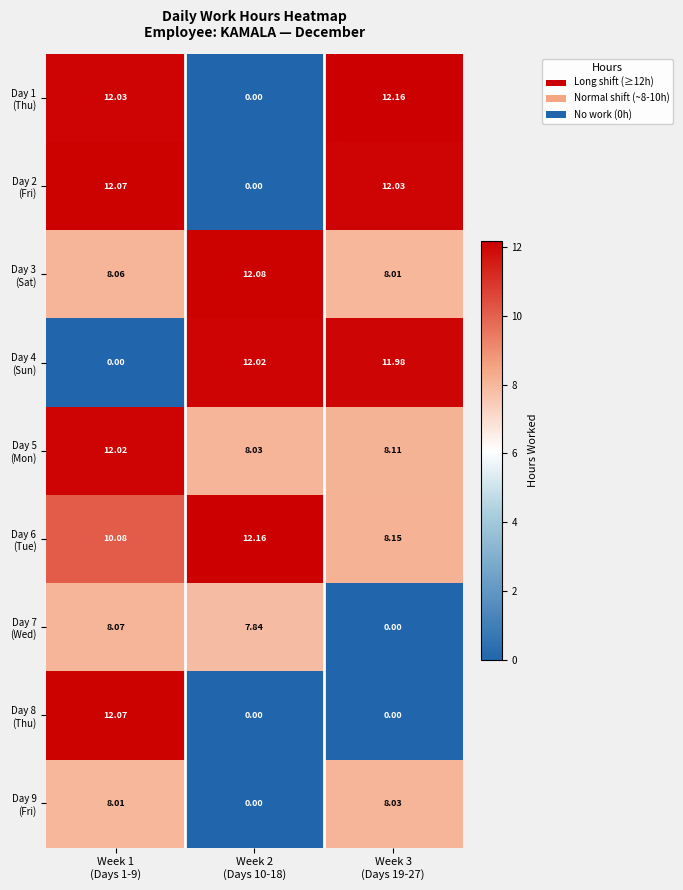

At how many categories does at least one series exceed 3?

3